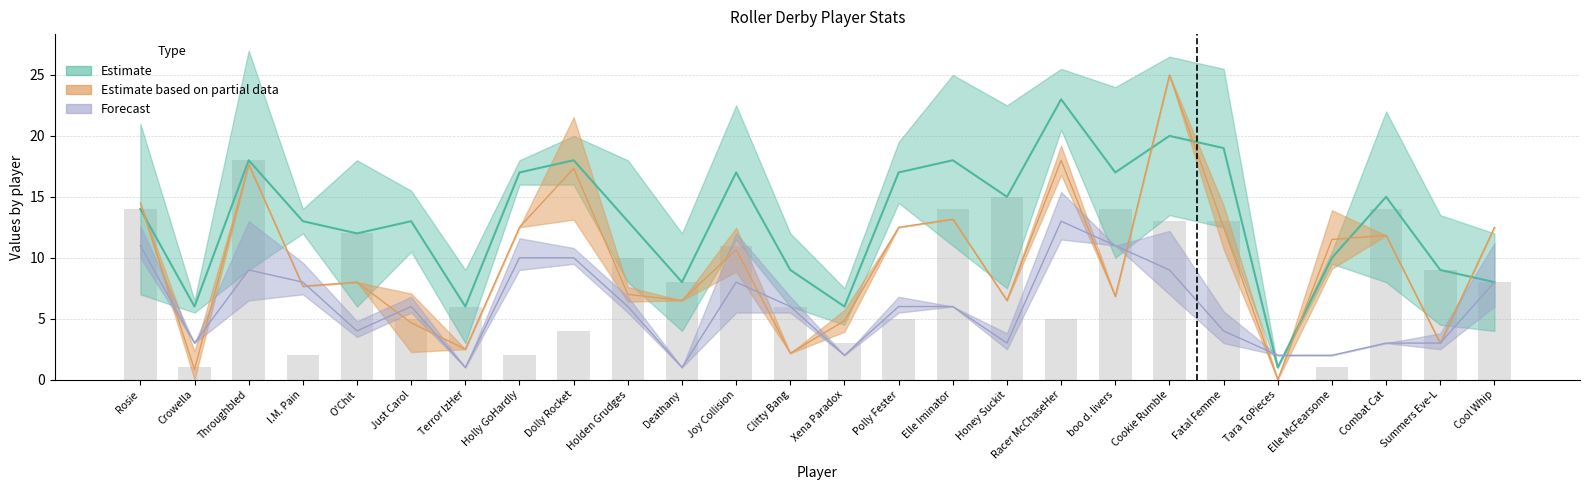

Which has a higher value, Dolly Rocket or Tara ToPieces?

Dolly Rocket